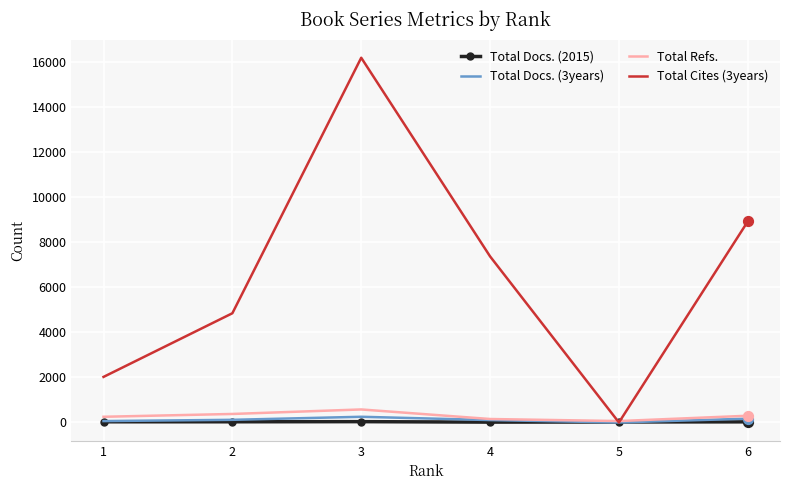

At which category is the sum across all series the highest?

3